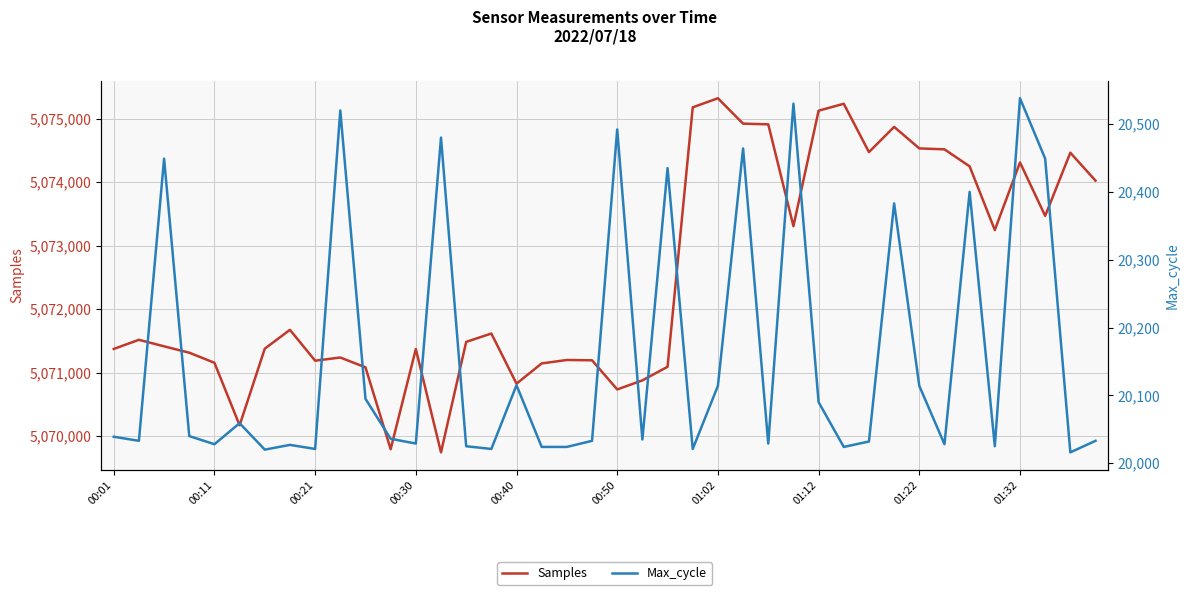

What is the minimum value for Samples?

5069745